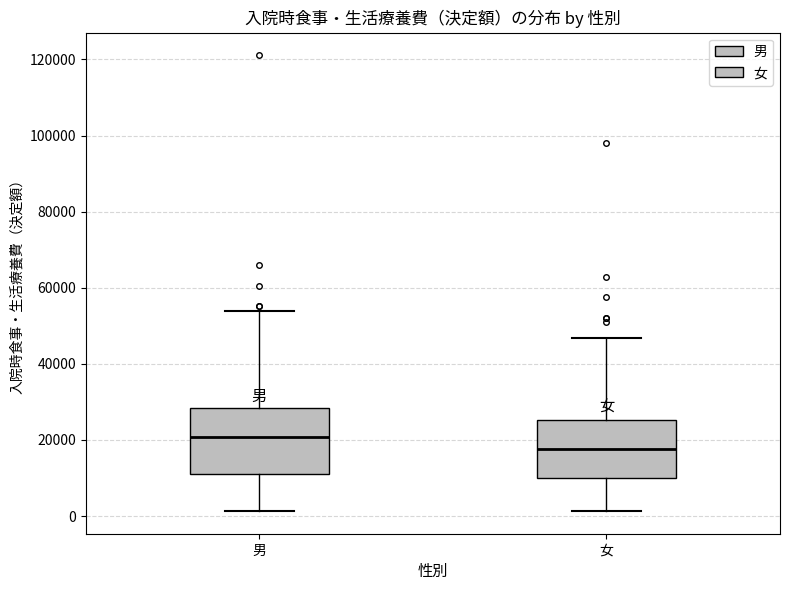

Reading left to right, transcribe this box plot: for each box, give where its median line is, the range the box spans, and where its two whiskers end, as read against the y-axis. The values are not printed on the chart, so give them approximately, as read against the axis.

男: median 20000, box 12000 to 28000, whiskers 2000 to 54000
女: median 18000, box 10000 to 26000, whiskers 2000 to 46000